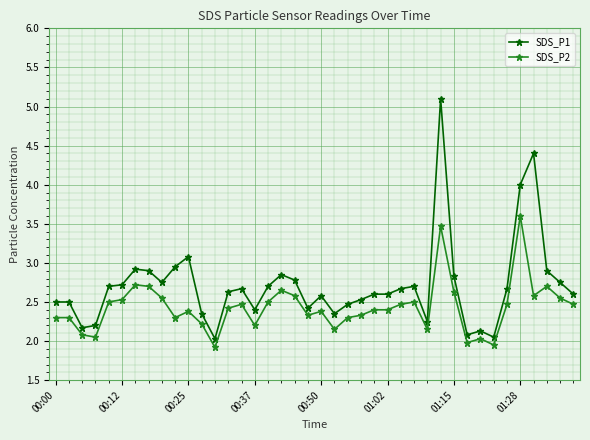

True or false: SDS_P1 and SDS_P2 intersect in this chart.

False